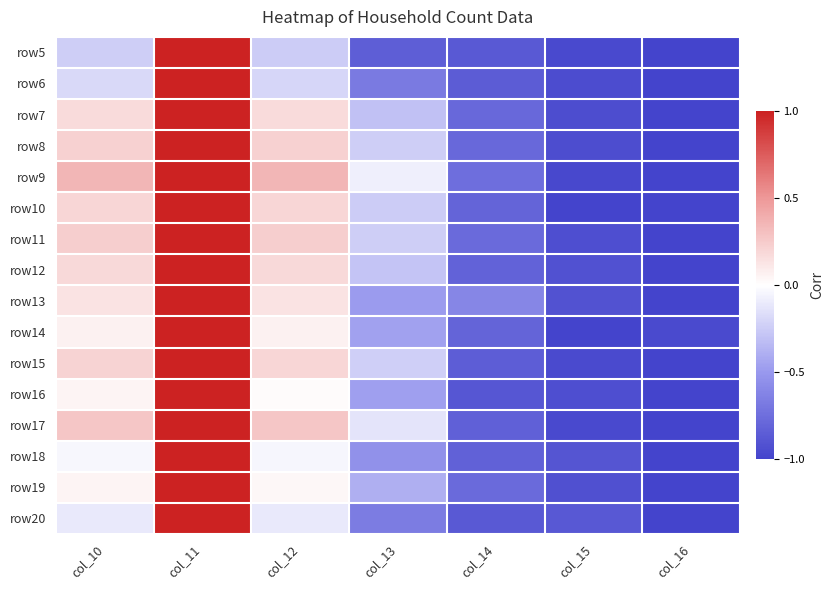

Which has a higher value, col_11 or col_13?

col_11